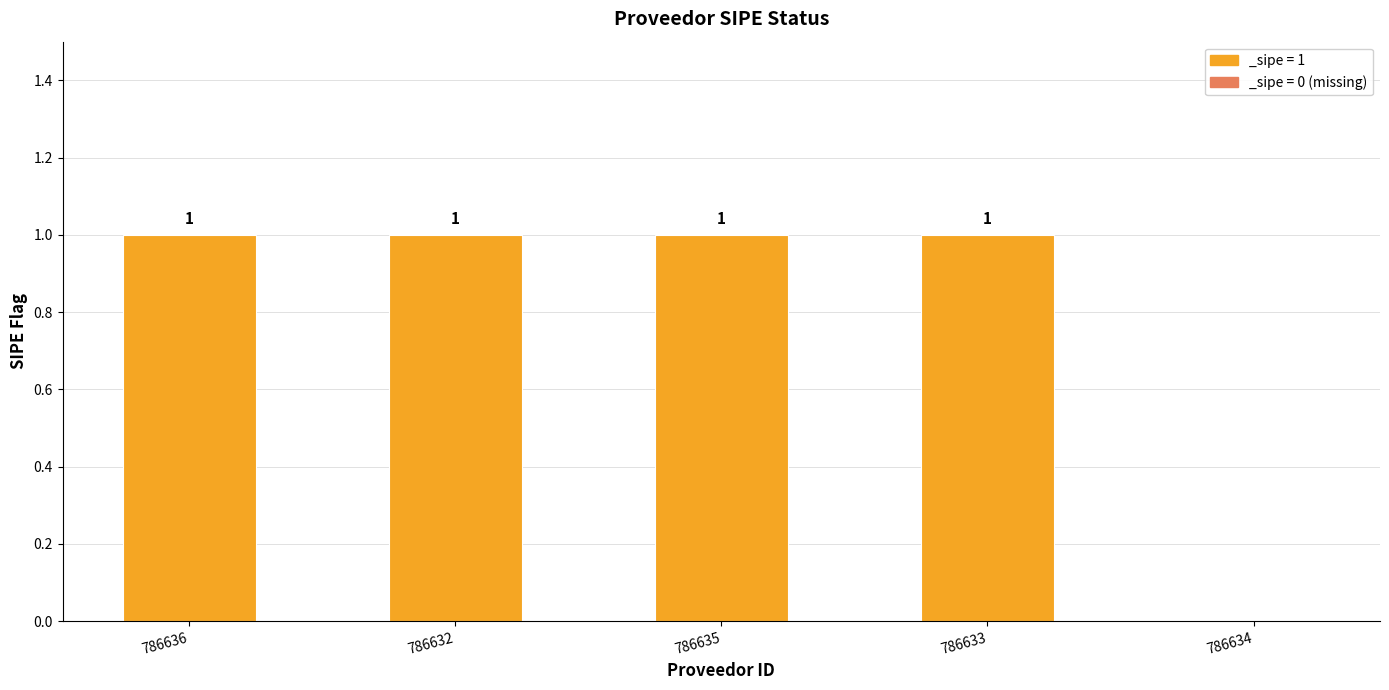

Reading right to left, what are all the values shown in this chart?

0	1	1	1	1